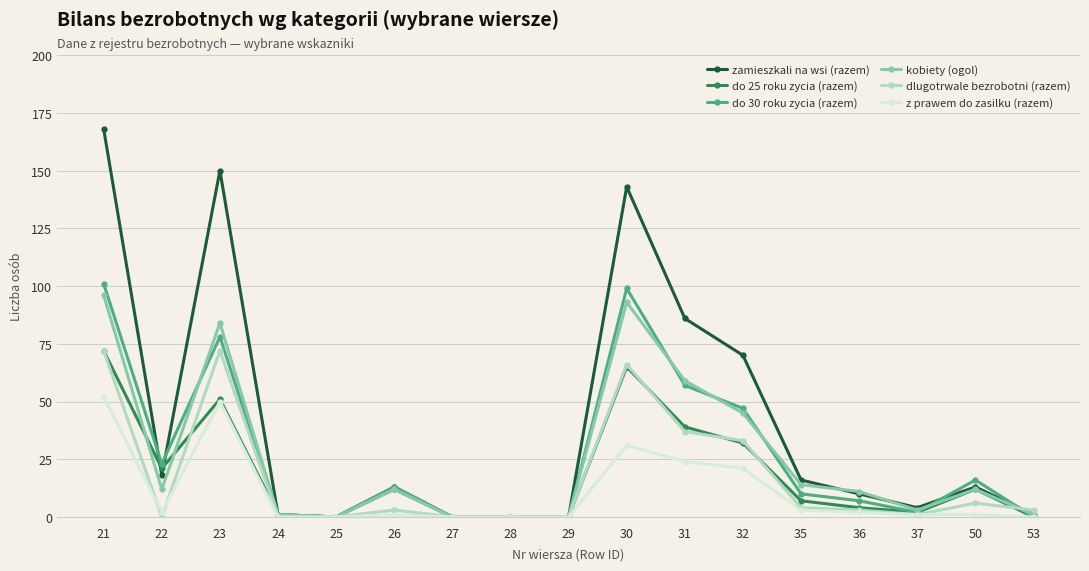

What is the approximate value of z prawem do zasilku (razem) at 23, to the nearest 5?

50